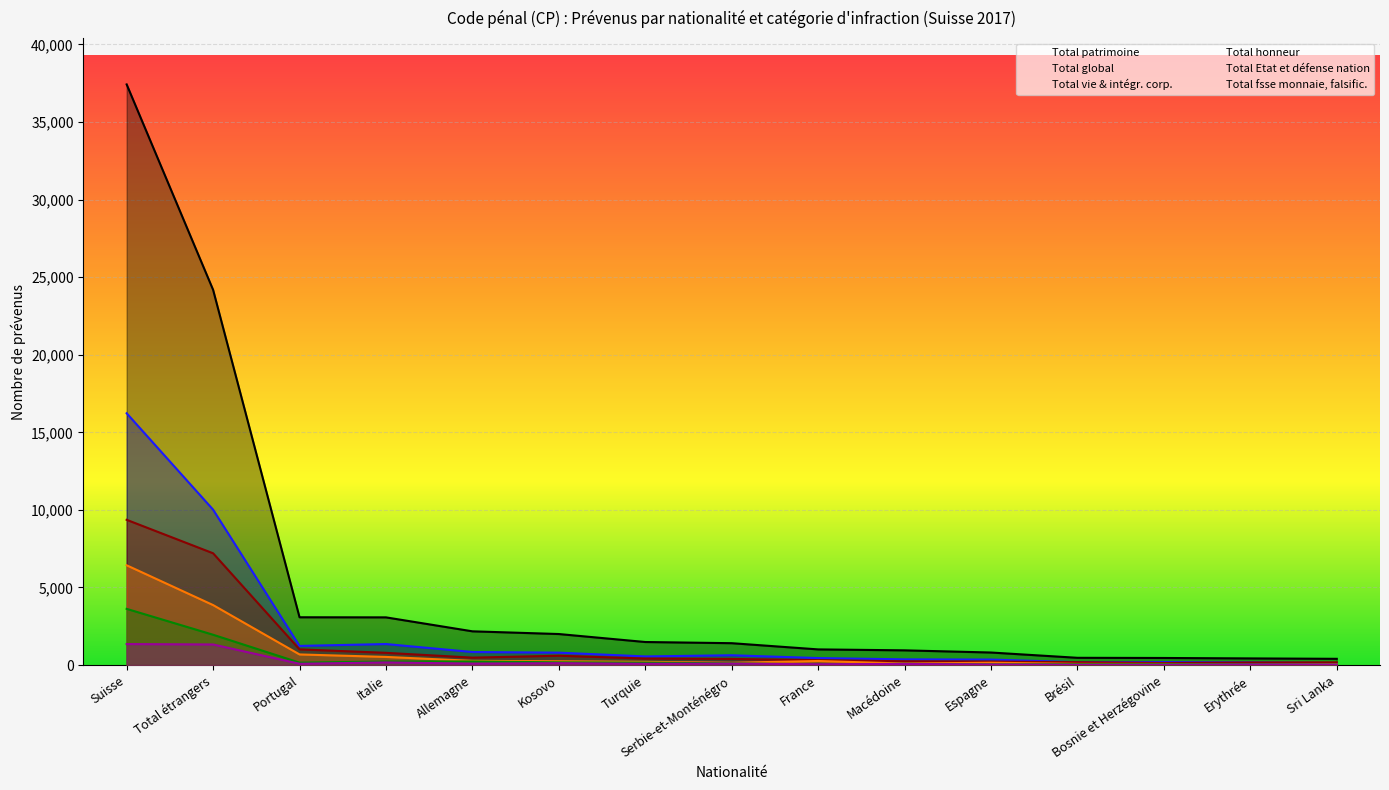

Rank the categories by Total vie & intégr. corp. value from lowest to highest.

Bosnie et Herzégovine, Erythrée, Sri Lanka, Brésil, Espagne, Macédoine, France, Serbie-et-Monténégro, Turquie, Allemagne, Kosovo, Italie, Portugal, Total étrangers, Suisse